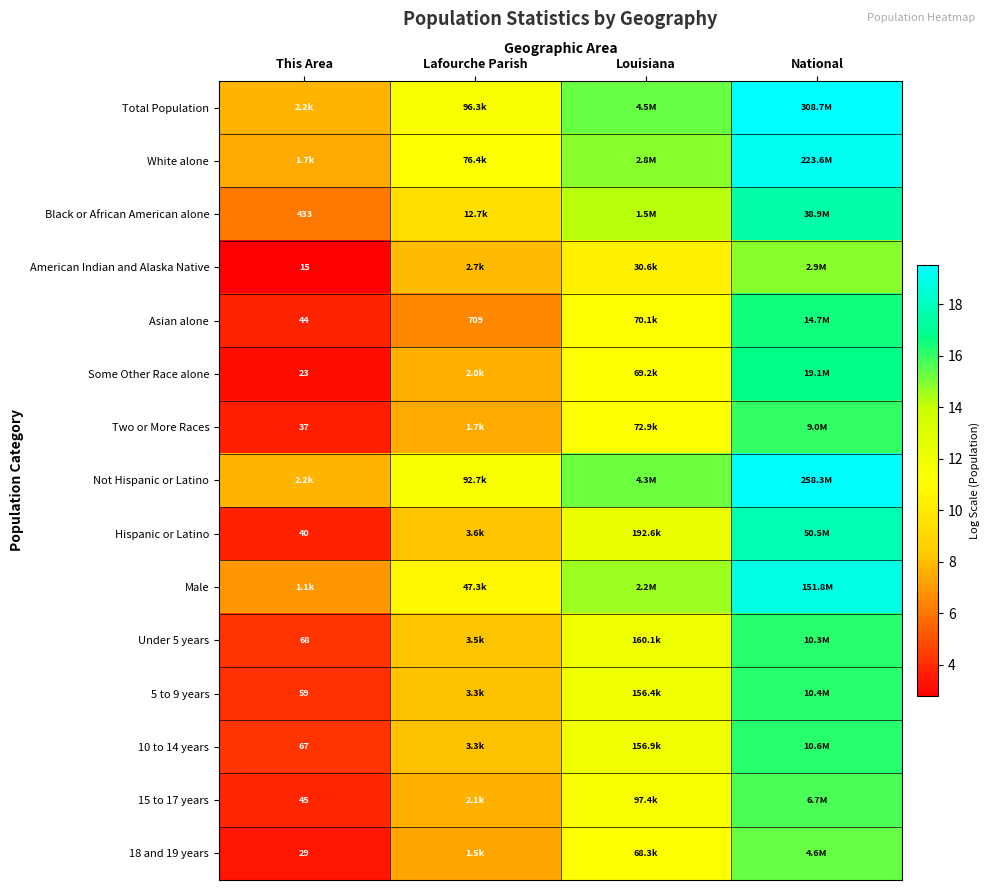

What is the minimum value shown in the chart?

2.8